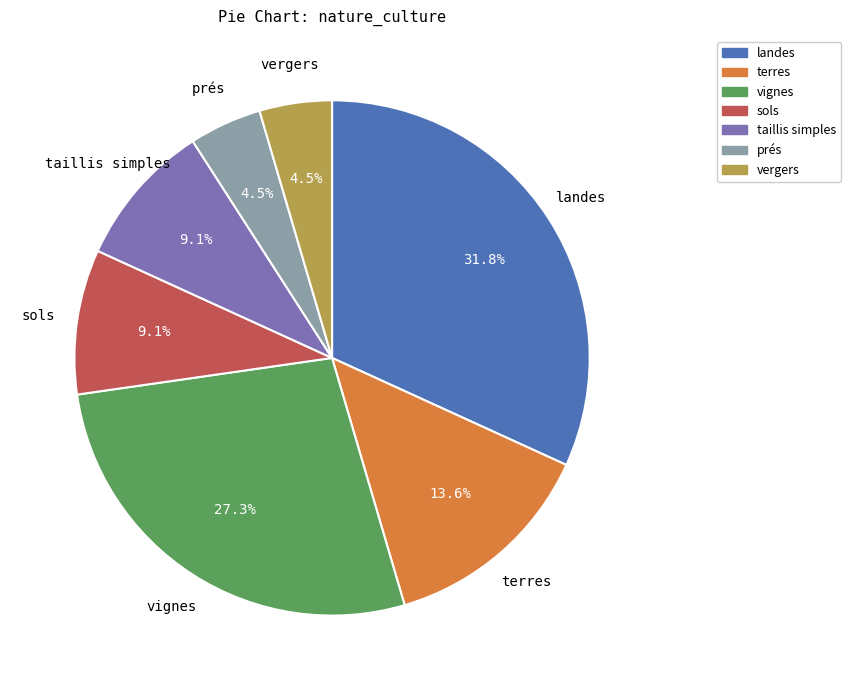

Which category has the biggest portion of the pie?

landes